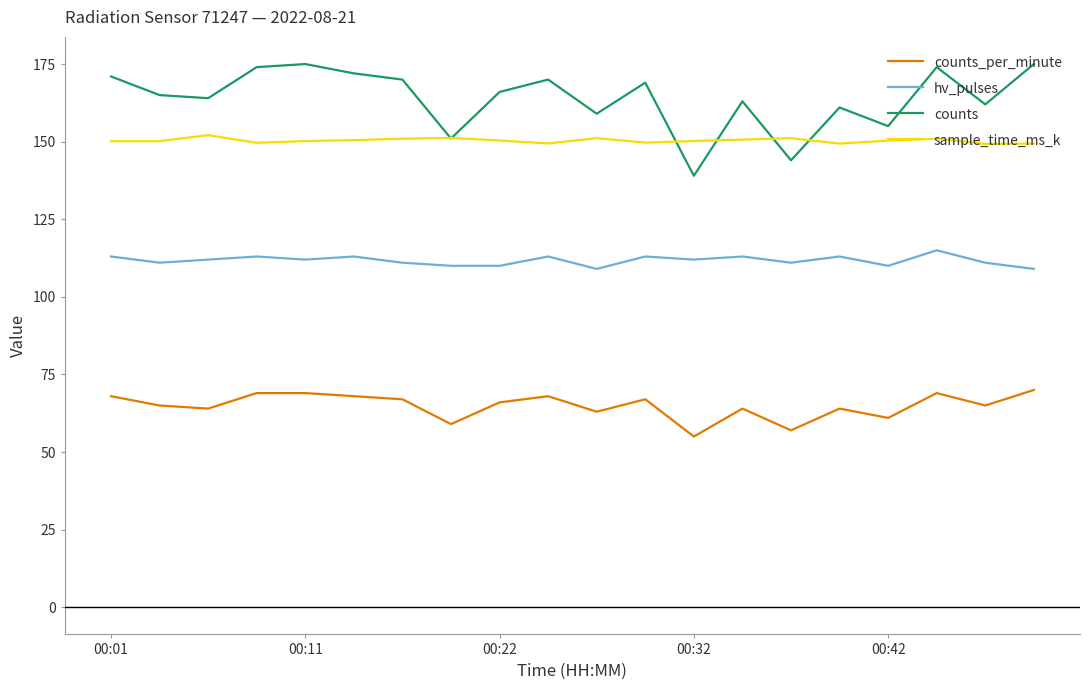

Which series has the largest range (max minus min)?

counts